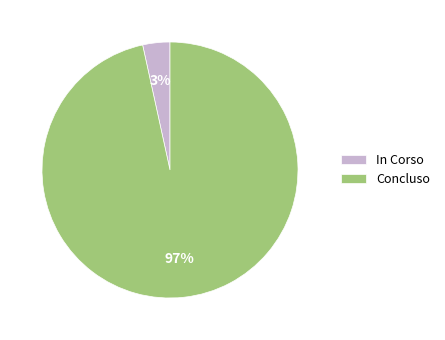

To the nearest percent, what is the average slice percentage?

50%